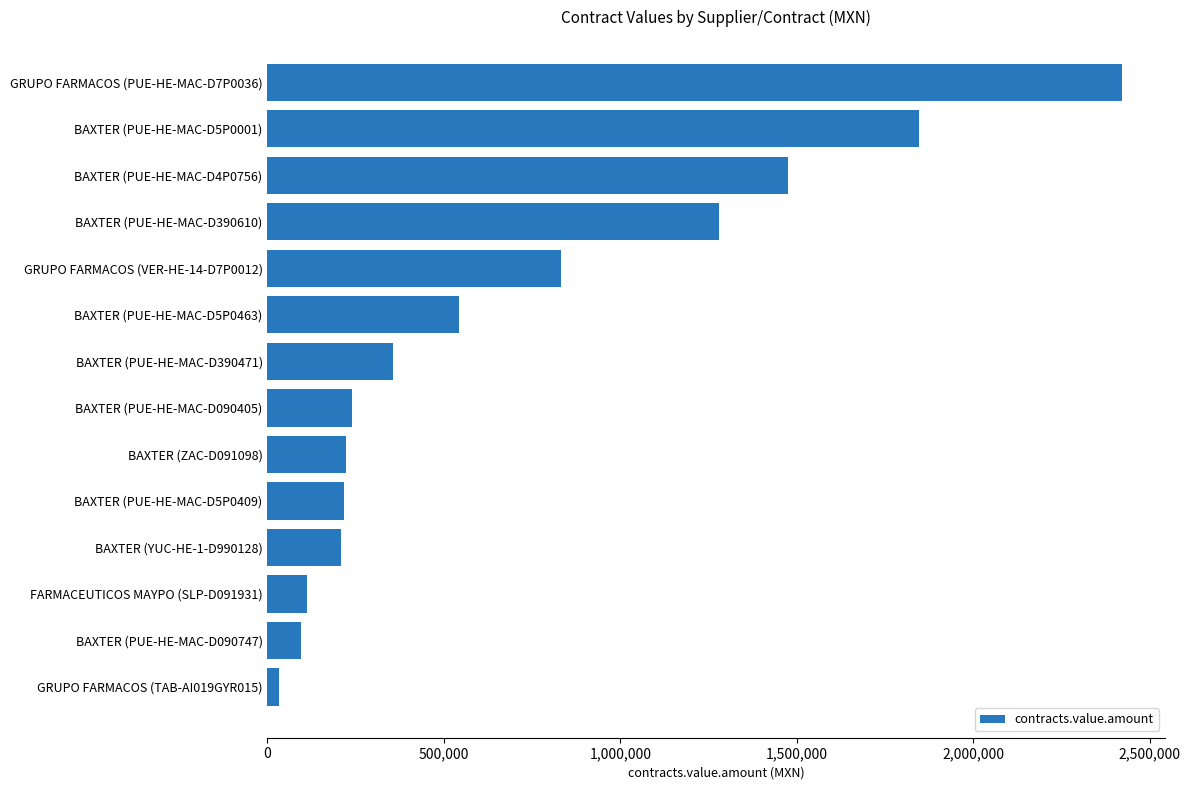

What is the sum of the values at FARMACEUTICOS MAYPO (SLP-D091931) and GRUPO FARMACOS (VER-HE-14-D7P0012)?

944531.6